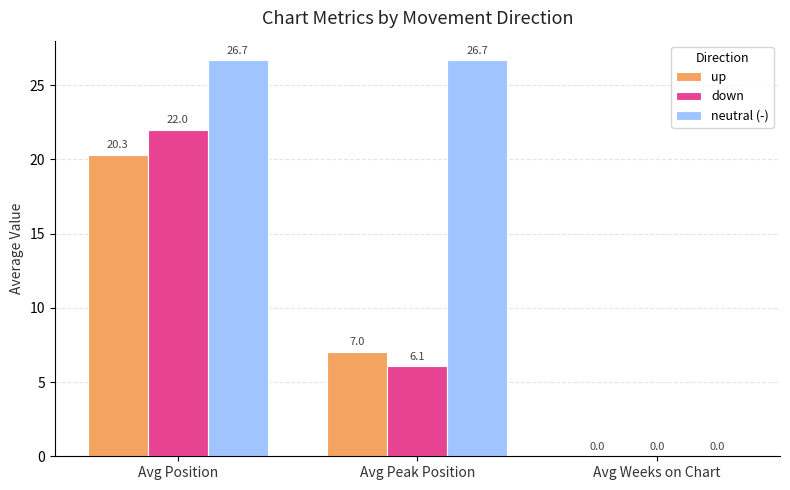

Which series changed the most between Avg Peak Position and Avg Weeks on Chart?

neutral (-)